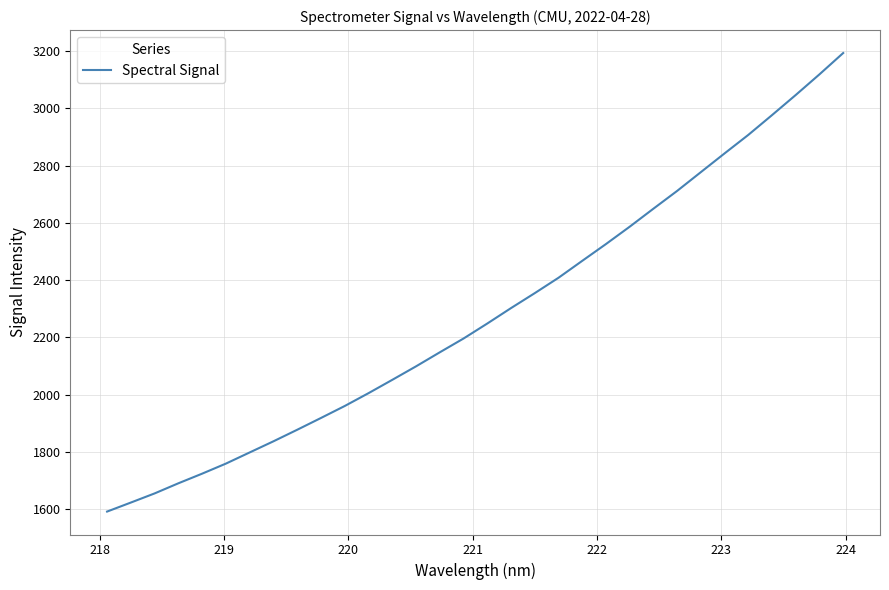

What is the smallest value displayed?

1591.4